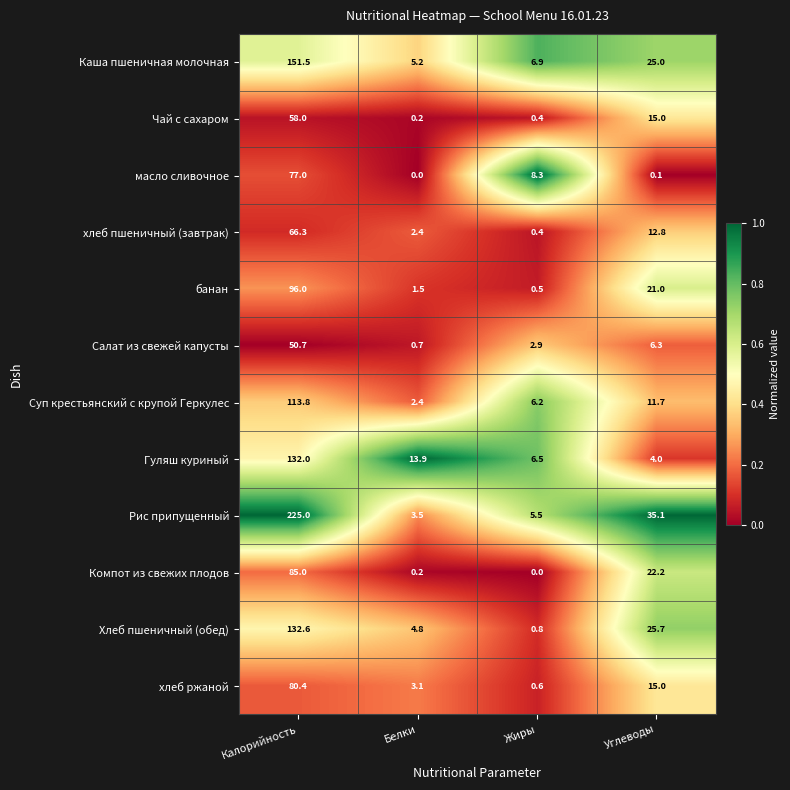

At which label does Каша пшеничная молочная first exceed 25?

Калорийность